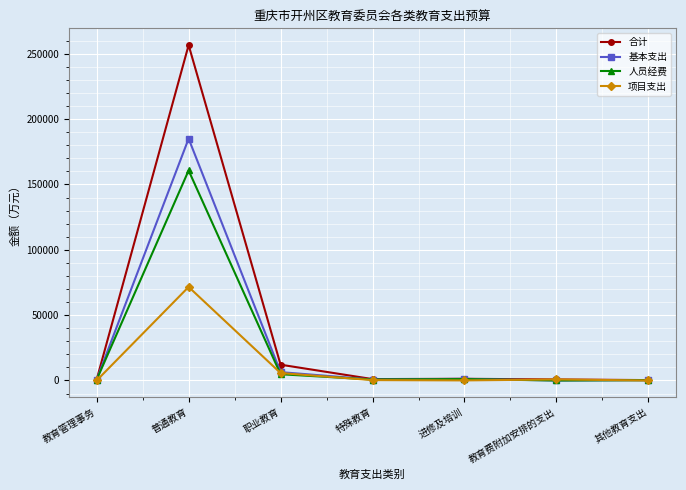

At which category does 合计 reach its first local peak?

普通教育